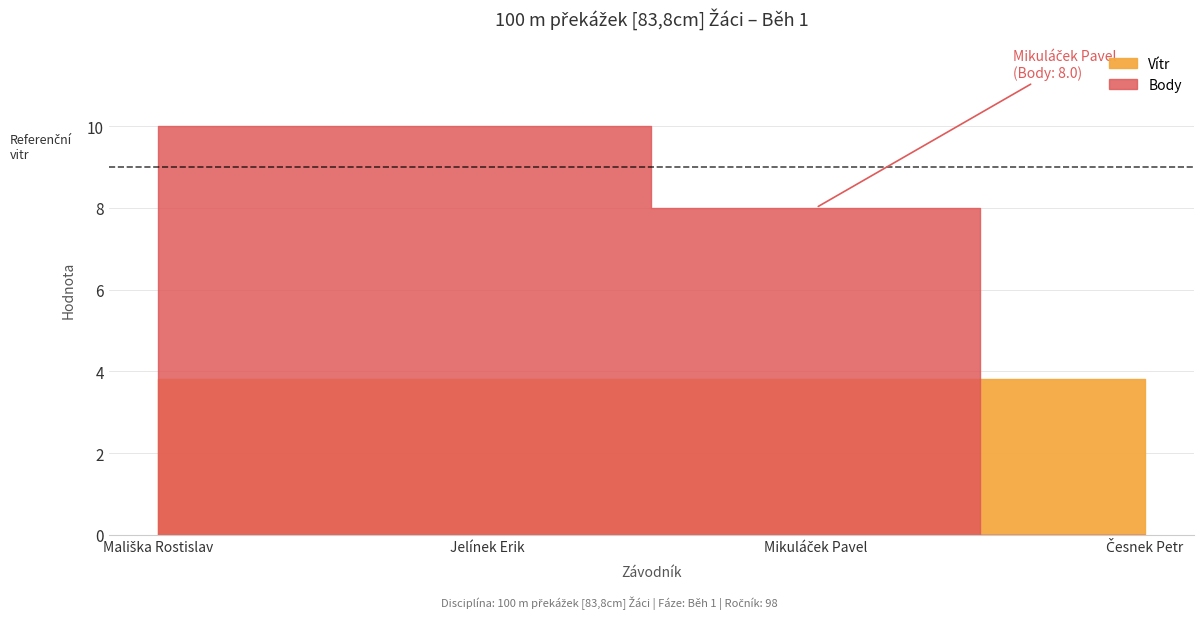

What are all the series names shown in the legend?

Vítr, Body